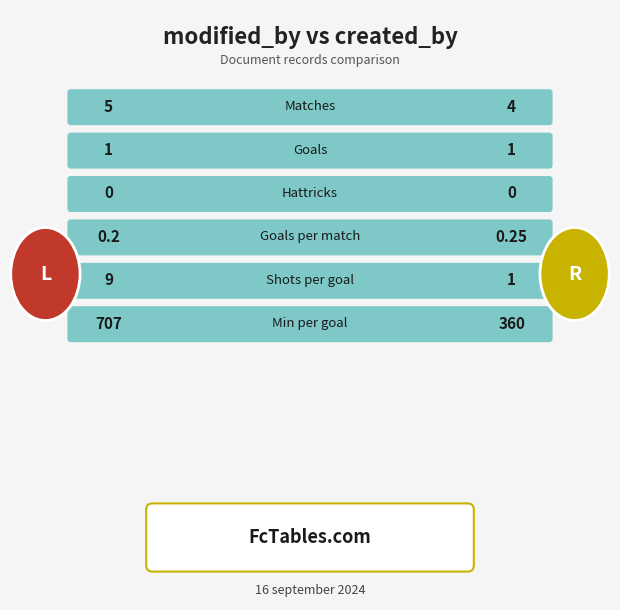

Reading left to right, list all the values displayed in this chart.

left: 5.0	1.0	0.0	0.2	9.0	707.0
right: 4.0	1.0	0.0	0.2	1.0	360.0